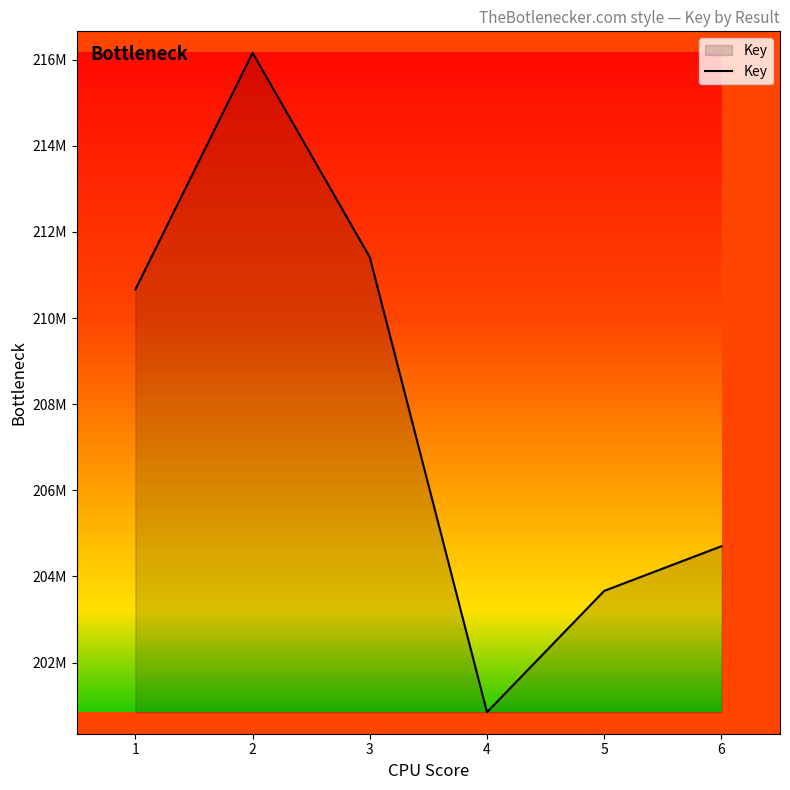

Reading left to right, extract all data points from this chart.

210664848	216160807	211414901	200846622	203664459	204701116